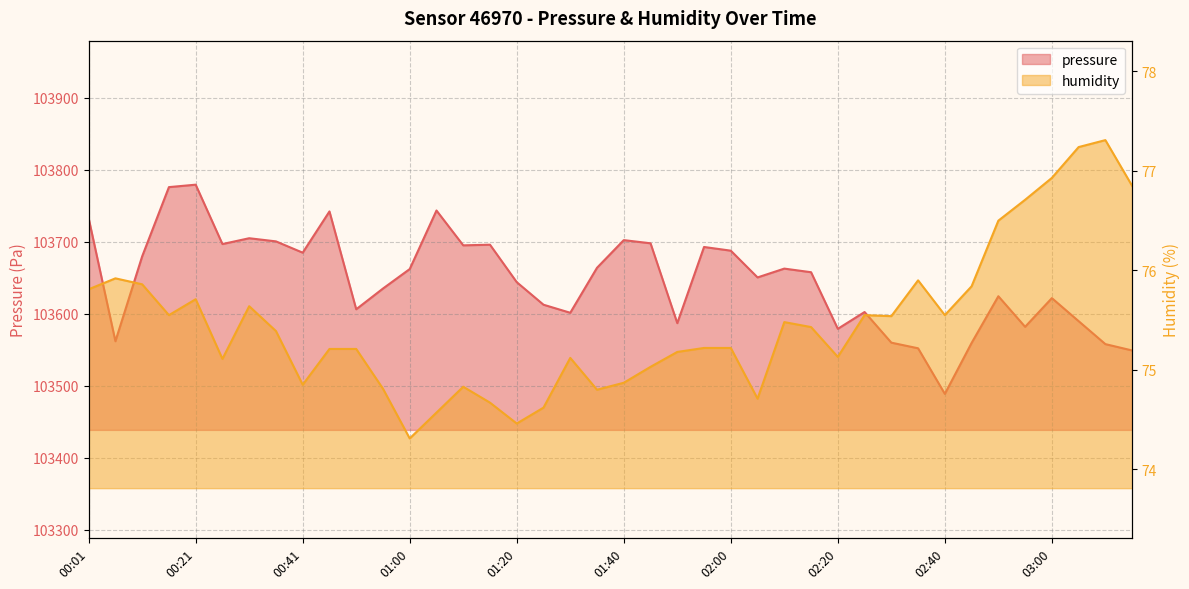

What are all the series names shown in the legend?

pressure, humidity